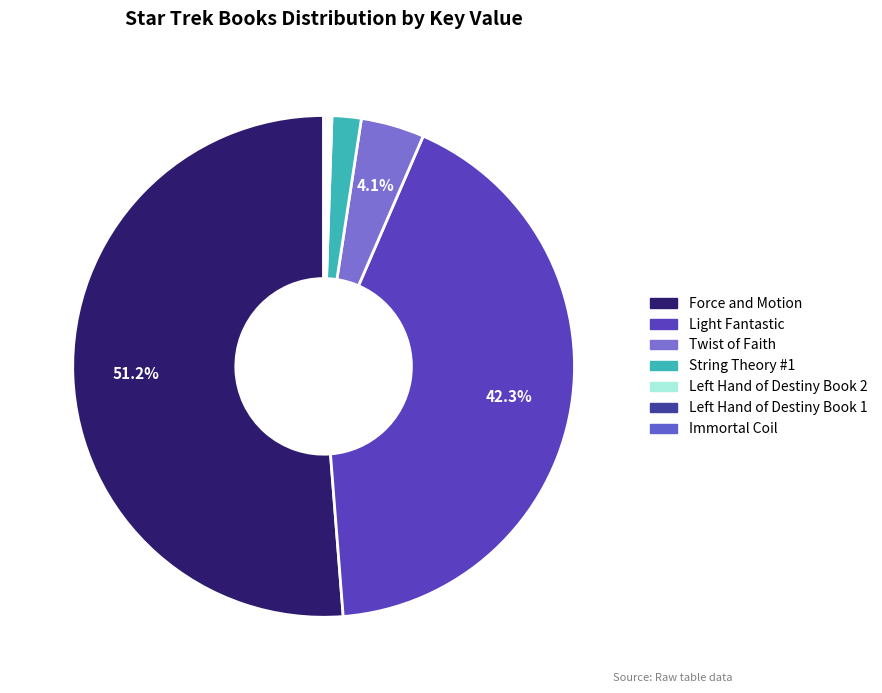

What portion of the pie excludes Force and Motion?

48.8%